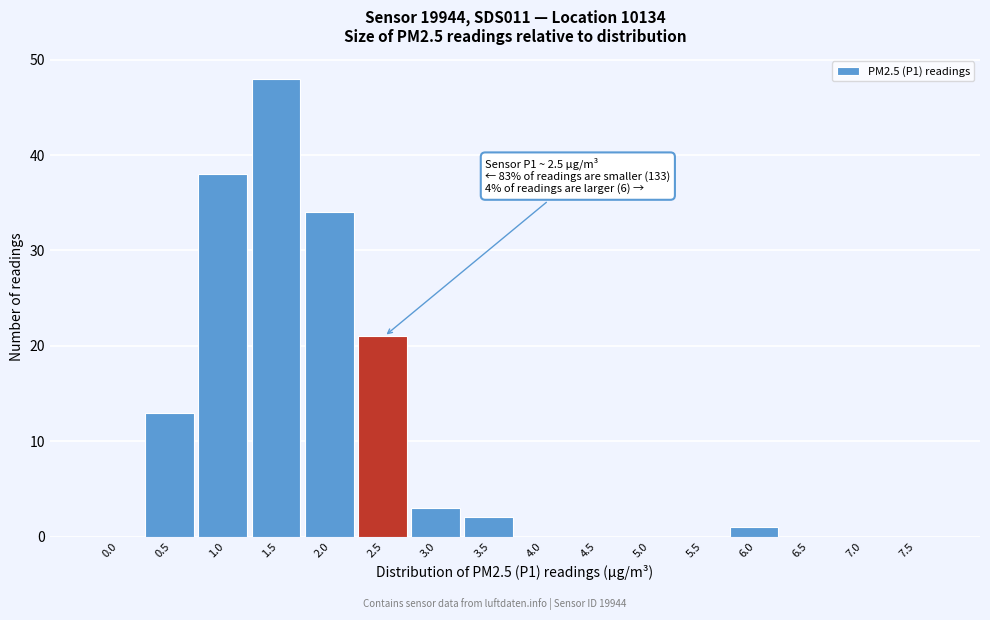

Reading left to right, transcribe all the data shown in this chart.

0.0=0	0.5=13	1.0=38	1.5=48	2.0=34	2.5=21	3.0=3	3.5=2	4.0=0	4.5=0	5.0=0	5.5=0	6.0=1	6.5=0	7.0=0	7.5=0